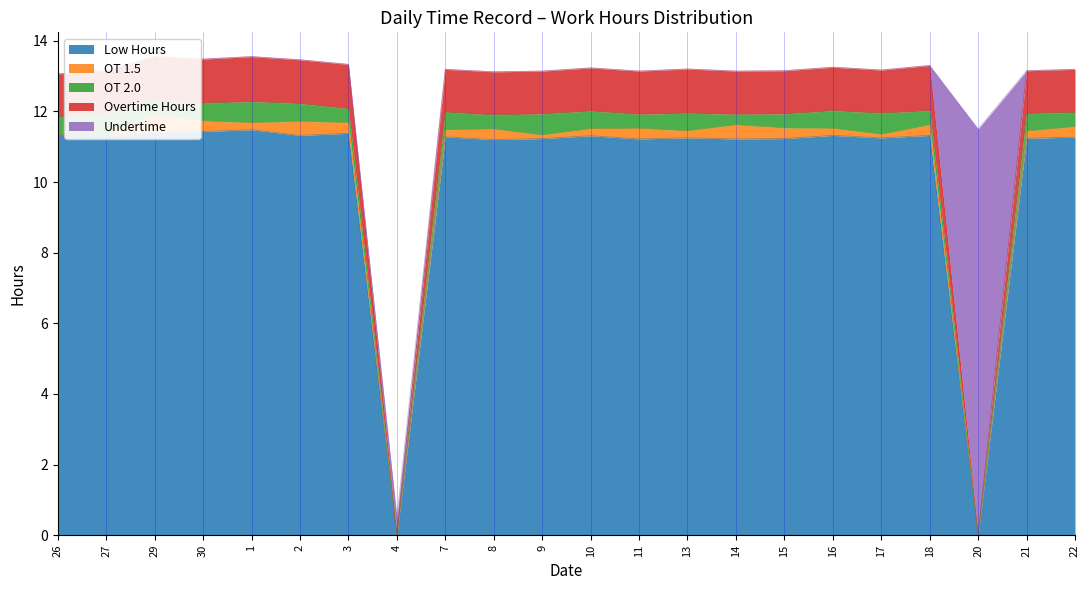

What value does the Low Hours series have at 21?

11.2